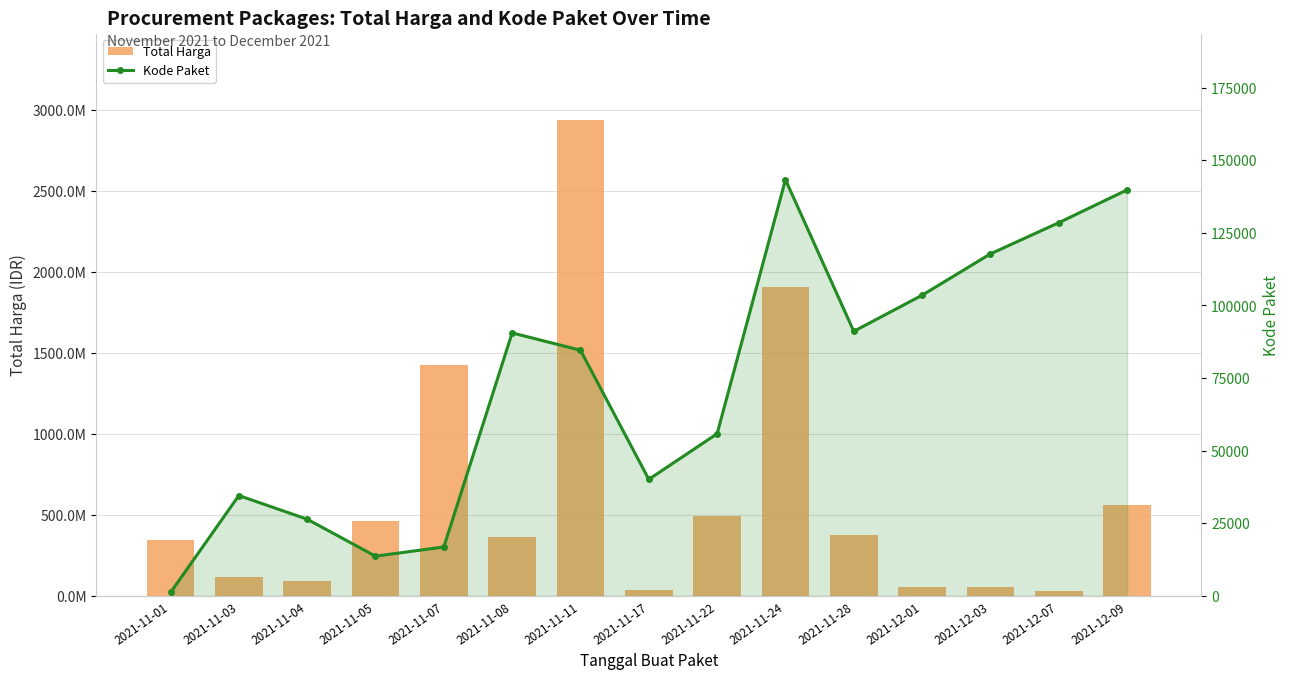

Reading right to left, transcribe all the data shown in this chart.

Total Harga: 2021-12-09=559971000	2021-12-07=27412000	2021-12-03=51601000	2021-12-01=56152800	2021-11-28=373404000	2021-11-24=1903467900	2021-11-22=493000000	2021-11-17=34292000	2021-11-11=2939433240	2021-11-08=360565800	2021-11-07=1425867900	2021-11-05=464002100	2021-11-04=90672075	2021-11-03=115712270	2021-11-01=346053600
Kode Paket: 2021-12-09=139817	2021-12-07=128516	2021-12-03=117783	2021-12-01=103541	2021-11-28=91101	2021-11-24=143347	2021-11-22=55826	2021-11-17=40112	2021-11-11=84587	2021-11-08=90560	2021-11-07=16823	2021-11-05=13652	2021-11-04=26385	2021-11-03=34539	2021-11-01=1139